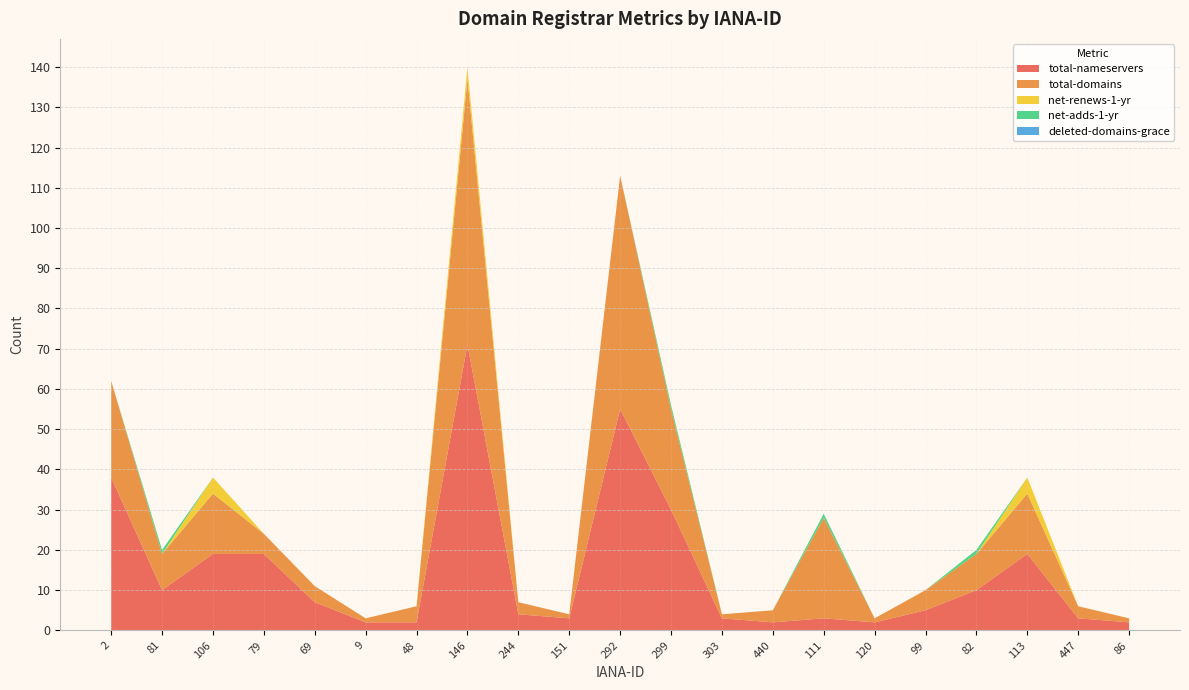

Reading right to left, transcribe all the data shown in this chart.

total-nameservers: 86=2	447=3	113=19	82=10	99=5	120=2	111=3	440=2	303=3	299=30	292=55	151=3	244=4	146=71	48=2	9=2	69=7	79=19	106=19	81=10	2=38
total-domains: 86=1	447=3	113=15	82=9	99=5	120=1	111=25	440=3	303=1	299=25	292=58	151=1	244=3	146=66	48=4	9=1	69=4	79=5	106=15	81=9	2=24
net-renews-1-yr: 86=0	447=0	113=4	82=0	99=0	120=0	111=0	440=0	303=0	299=0	292=0	151=0	244=0	146=3	48=0	9=0	69=0	79=0	106=4	81=0	2=0
net-adds-1-yr: 86=0	447=0	113=0	82=1	99=0	120=0	111=1	440=0	303=0	299=1	292=0	151=0	244=0	146=0	48=0	9=0	69=0	79=0	106=0	81=1	2=0
deleted-domains-grace: 86=0	447=0	113=0	82=0	99=0	120=0	111=0	440=0	303=0	299=0	292=0	151=0	244=0	146=0	48=0	9=0	69=0	79=0	106=0	81=0	2=0